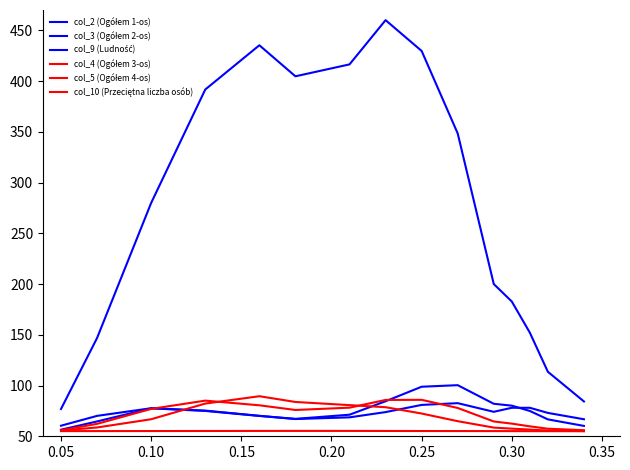

How many lines are shown in the chart?

6